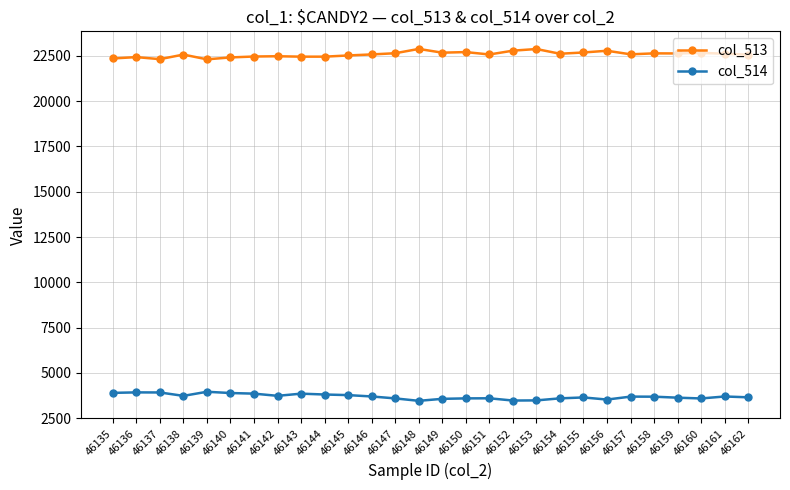

Is it true that col_513 equals 39945 at 46157?

False